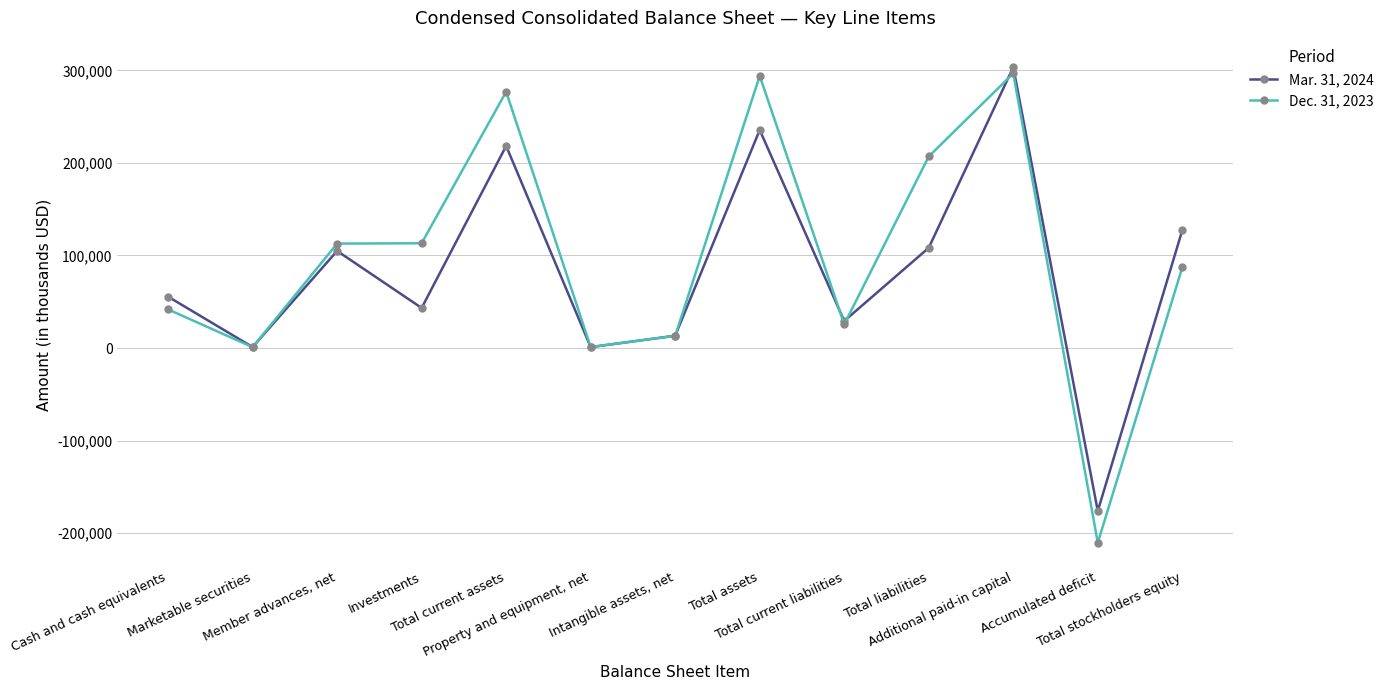

How many distinct data groups are displayed?

2